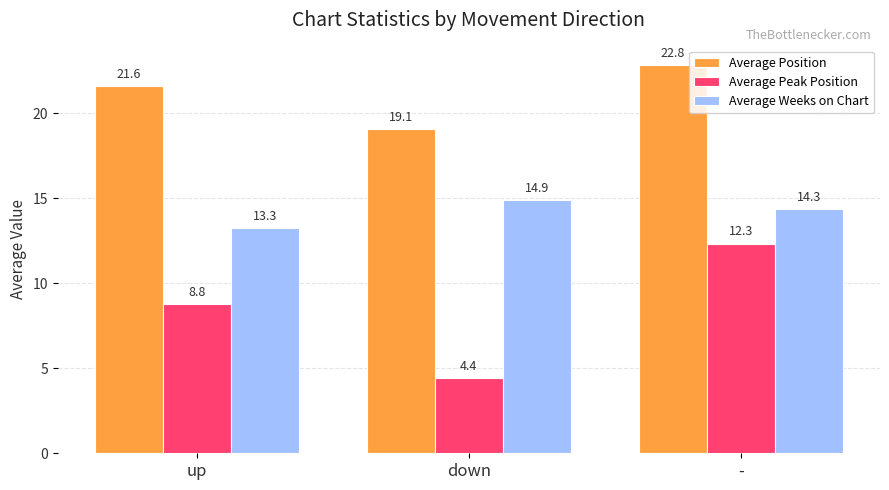

Between up and -, which series saw the biggest shift?

Average Peak Position